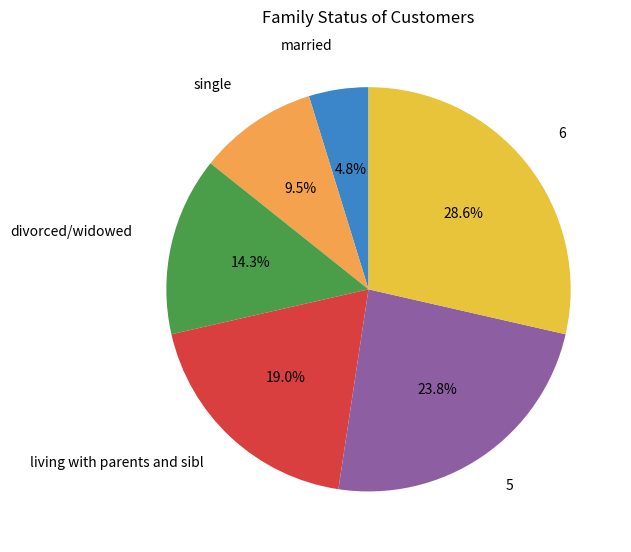

Is there any slice that represents more than half of the pie?

No